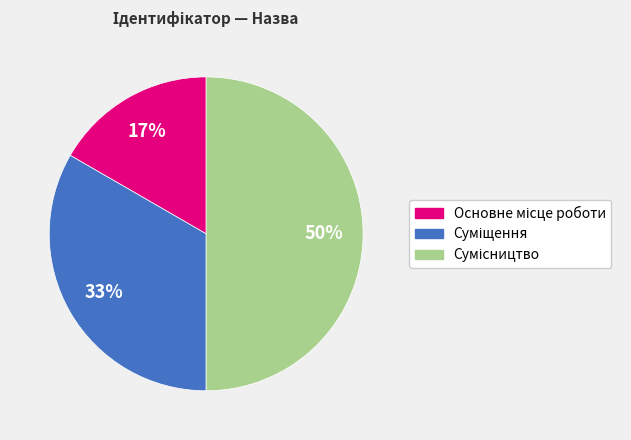

To the nearest percent, what is the average slice percentage?

33%